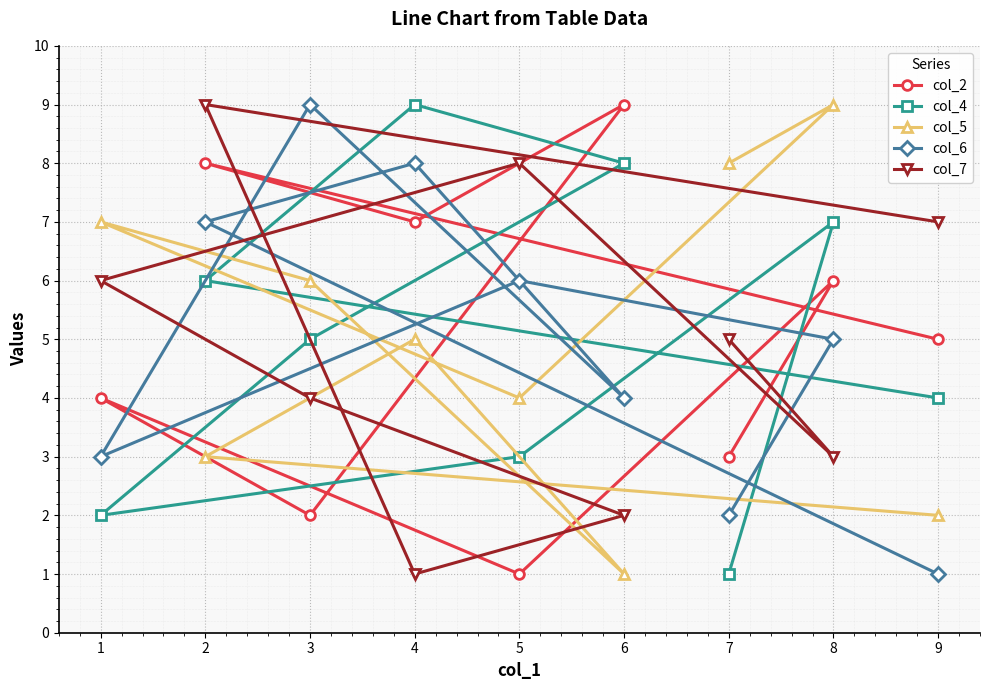

Reading right to left, list all the values displayed in this chart.

col_2: 9=5	8=6	7=3	6=9	5=1	4=7	3=2	2=8	1=4
col_4: 9=4	8=7	7=1	6=8	5=3	4=9	3=5	2=6	1=2
col_5: 9=2	8=9	7=8	6=1	5=4	4=5	3=6	2=3	1=7
col_6: 9=1	8=5	7=2	6=4	5=6	4=8	3=9	2=7	1=3
col_7: 9=7	8=3	7=5	6=2	5=8	4=1	3=4	2=9	1=6